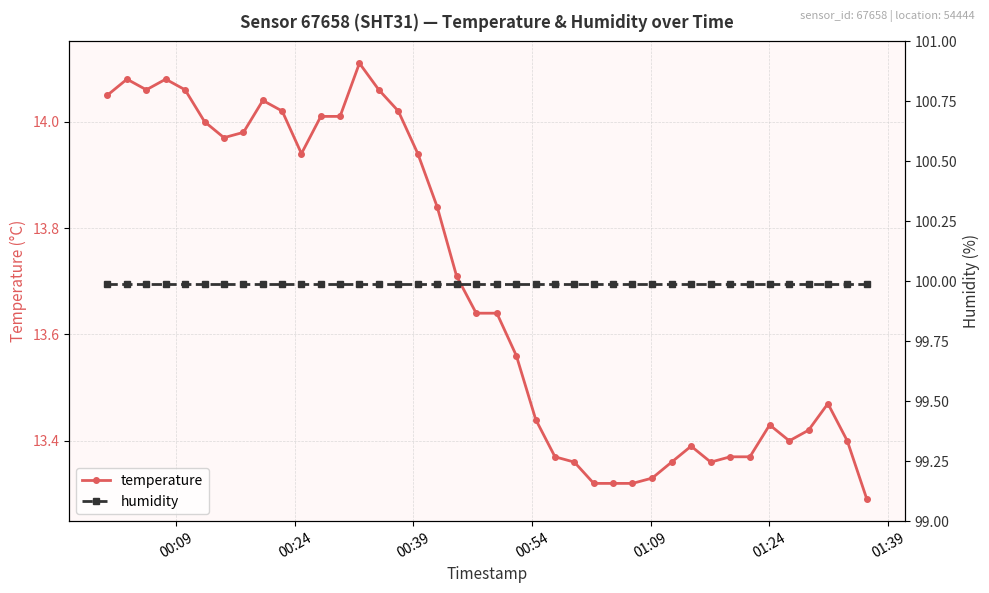

At how many categories does at least one series exceed 22?

40